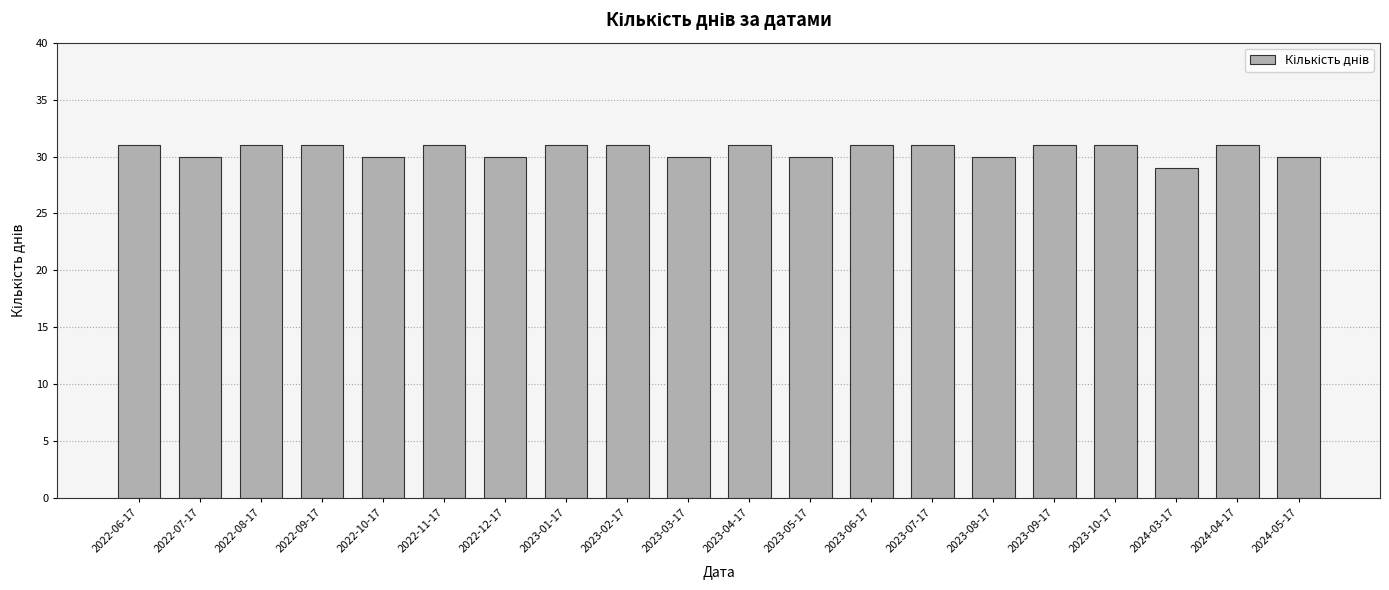

True or false: the data shows 13 at 2023-07-17.

False